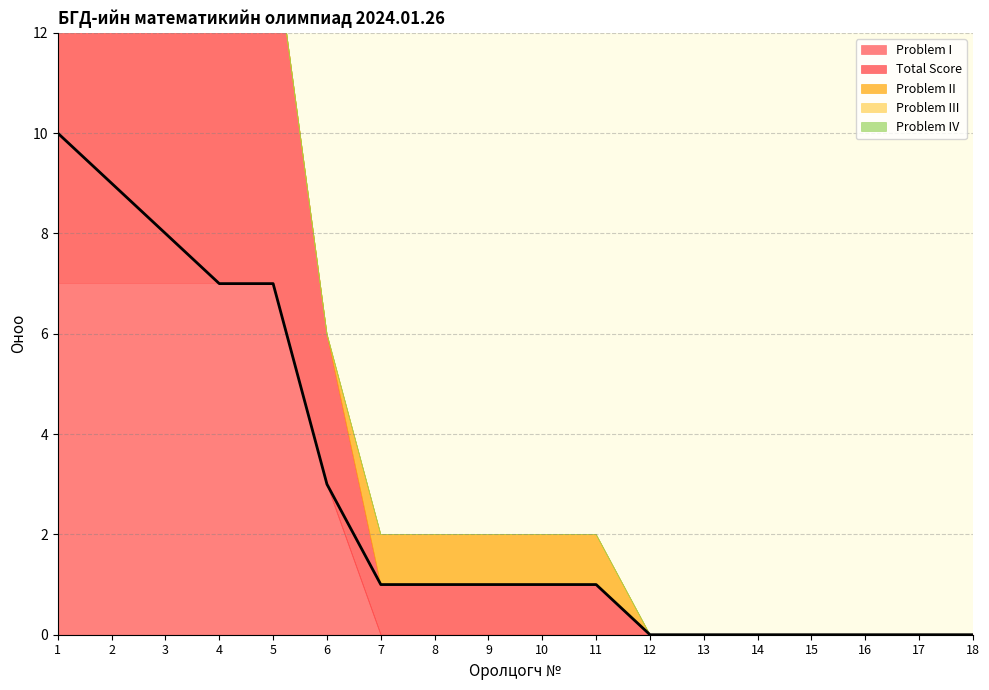

The Problem III series shows 0 at 15. True or false?

True